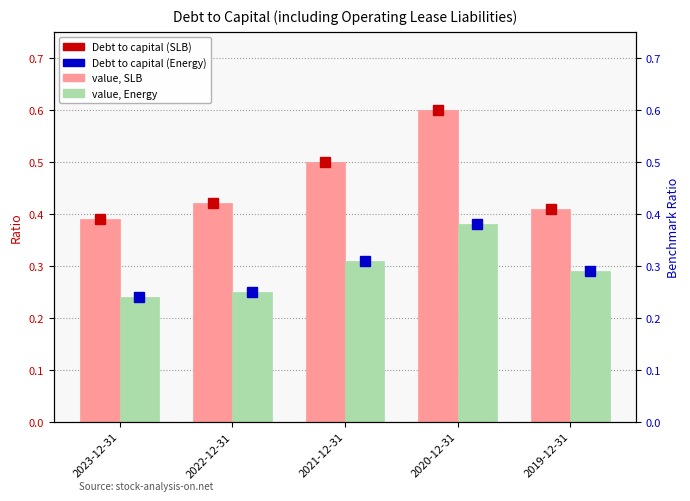

At which category is the sum across all series the highest?

2020-12-31